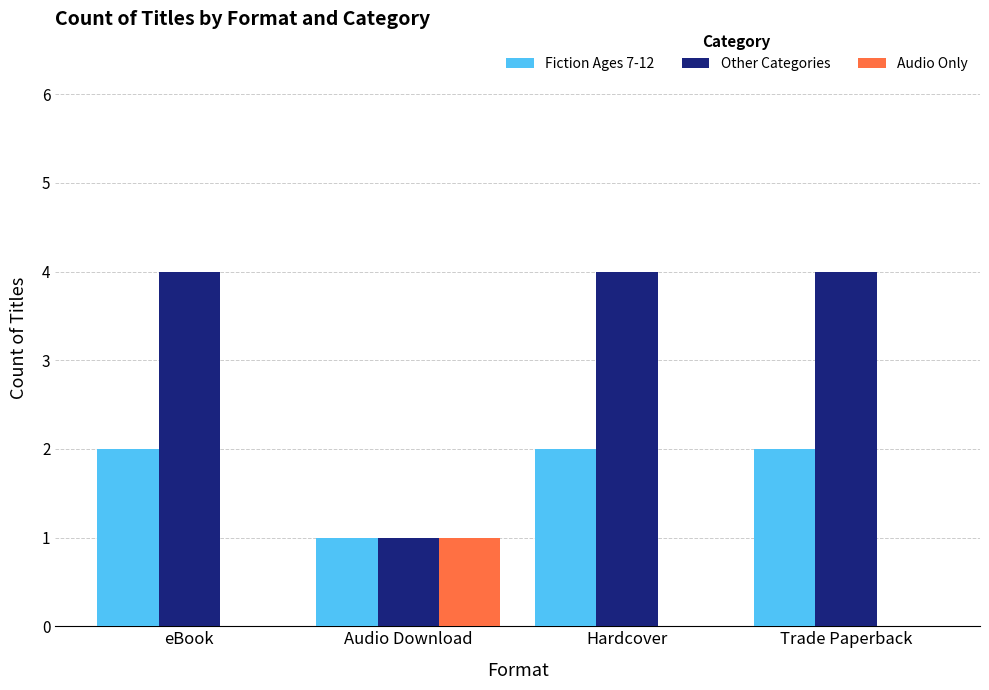

Reading right to left, list all the values displayed in this chart.

Fiction Ages 7-12: Trade Paperback=2	Hardcover=2	Audio Download=1	eBook=2
Other Categories: Trade Paperback=4	Hardcover=4	Audio Download=1	eBook=4
Audio Only: Trade Paperback=0	Hardcover=0	Audio Download=1	eBook=0